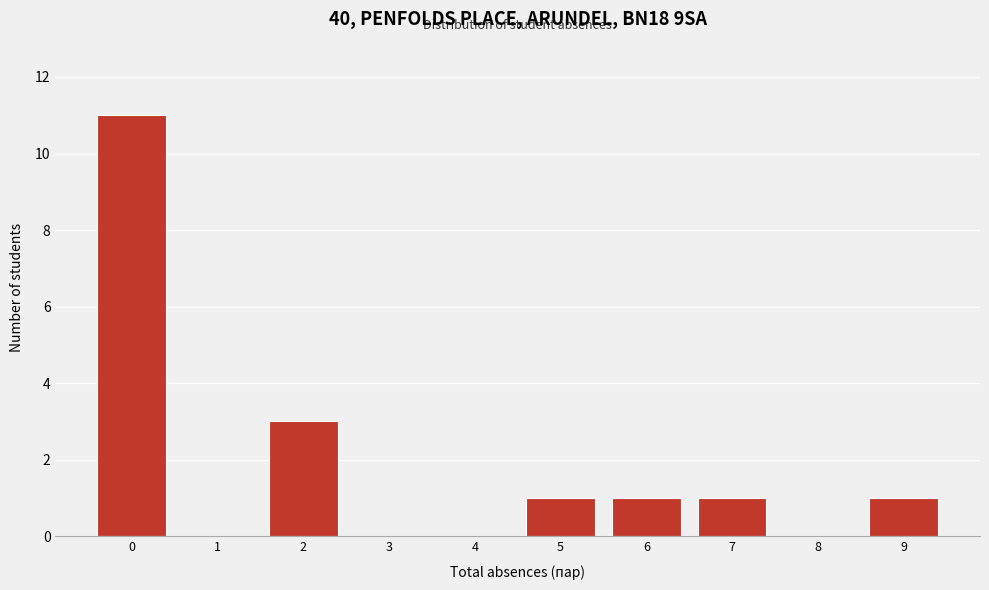

Reading left to right, extract all data points from this chart.

0=11	1=0	2=3	3=0	4=0	5=1	6=1	7=1	8=0	9=1